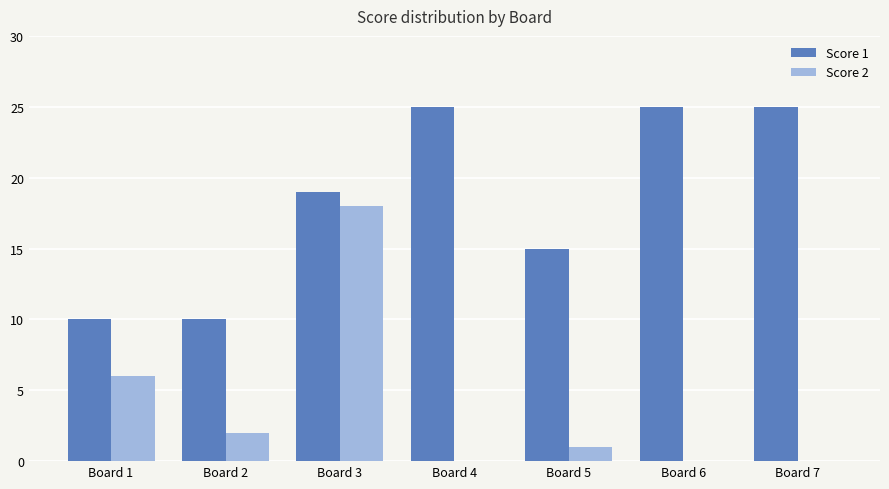

The value of Score 2 at Board 7 is 0. True or false?

True